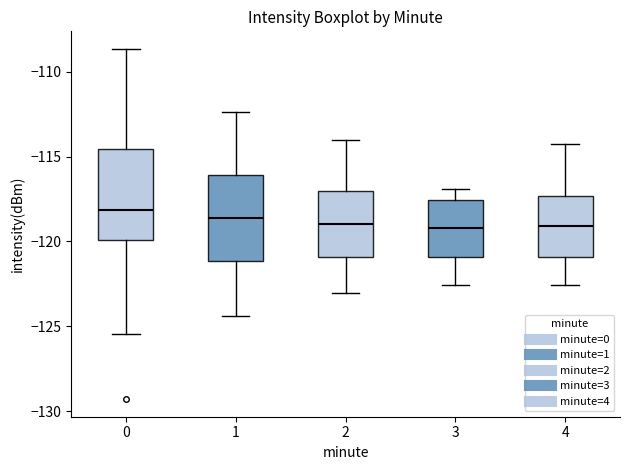

Where does the lower whisker of the box at x = 0 end on the y-axis? The values are not printed on the chart, so give them approximately, as read against the axis.

-125.5